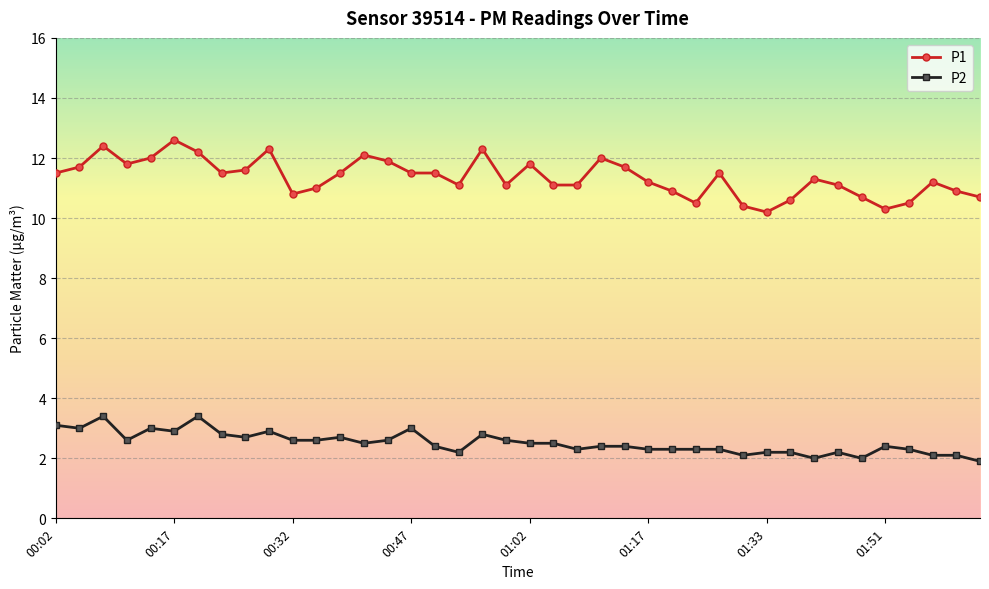

What are all the series names shown in the legend?

P1, P2